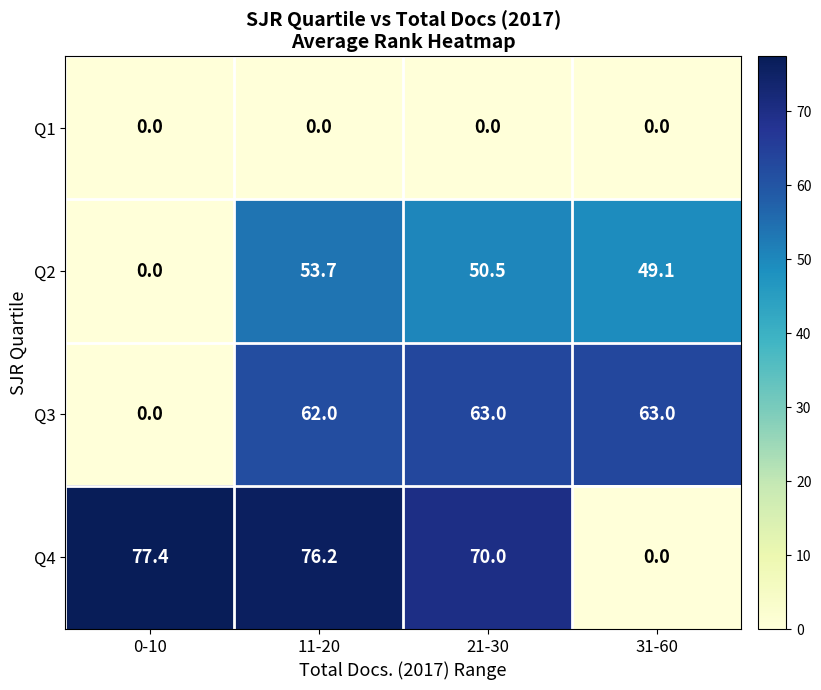

Is it true that Q3 equals 0.0 at 0-10?

True